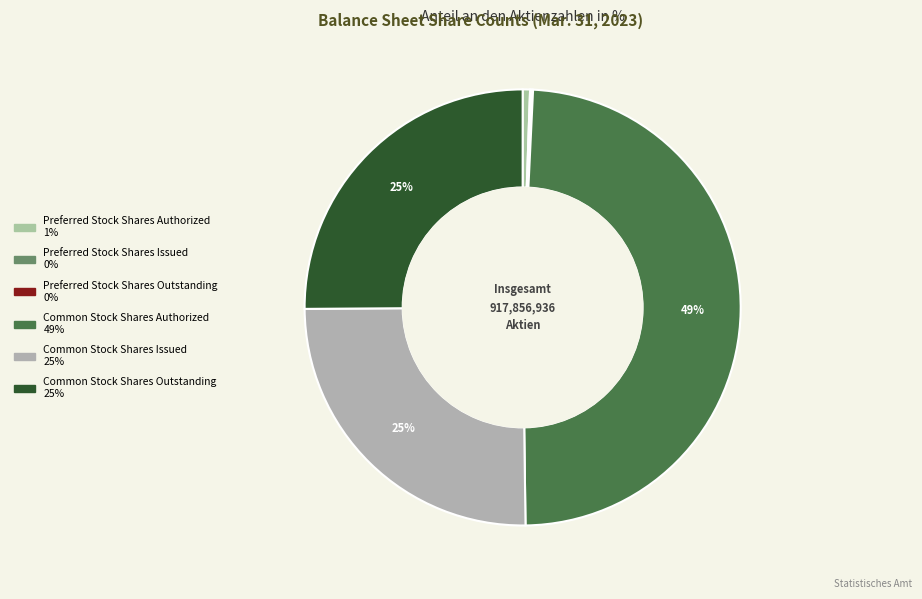

The Preferred Stock Shares Issued slice represents 0% of the pie. True or false?

True